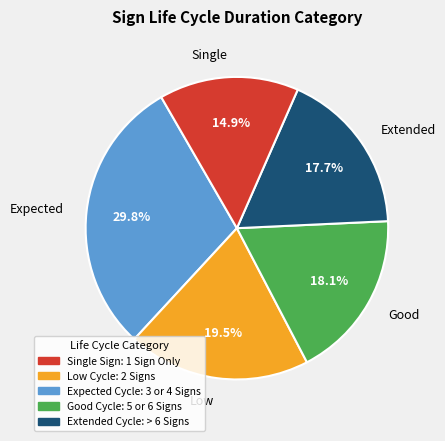

Which slice is the smallest?

Single